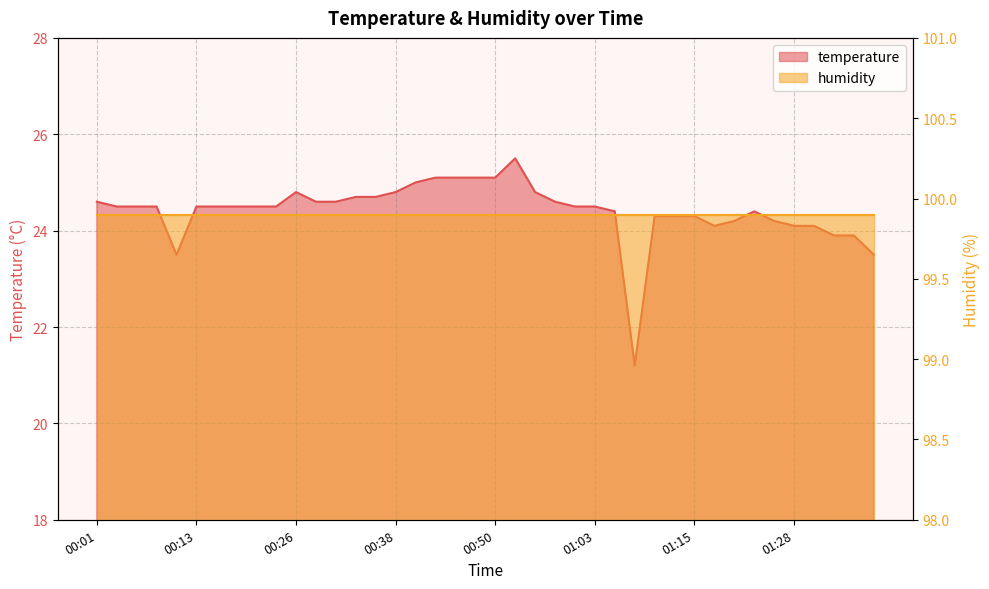

Does the chart have visible grid lines?

Yes